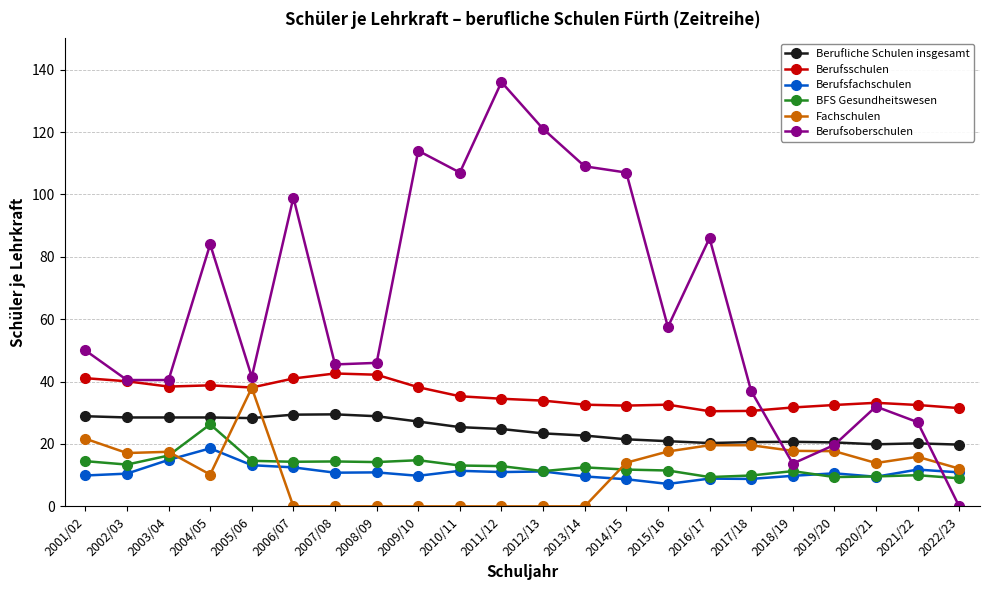

True or false: Fachschulen has more than 1 points higher than both neighbors.

True